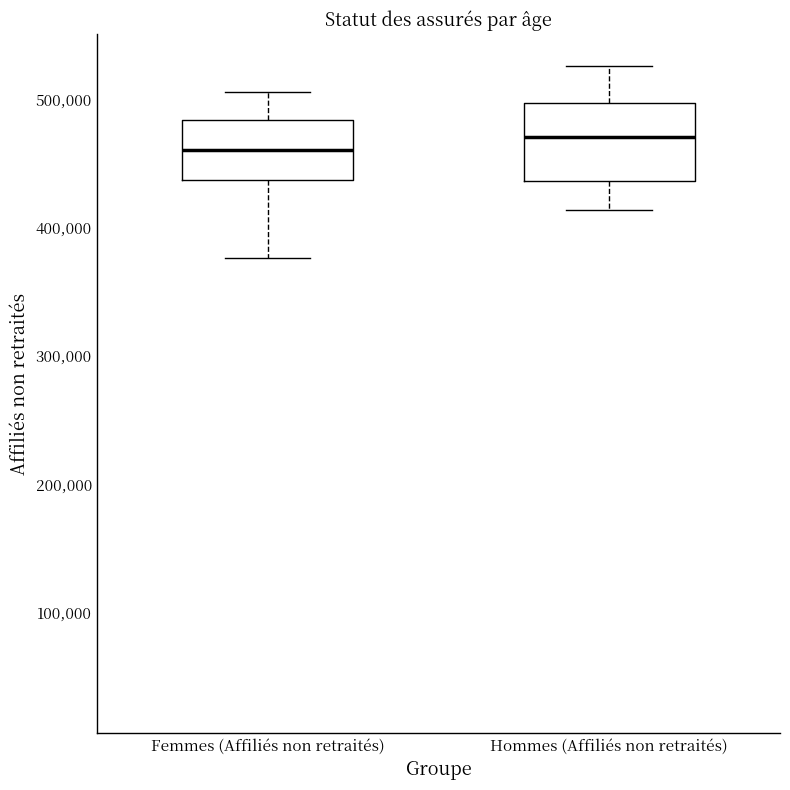

Where is the upper edge of the box for Hommes (Affiliés non retraités) on the y-axis? The values are not printed on the chart, so give them approximately, as read against the axis.

500000